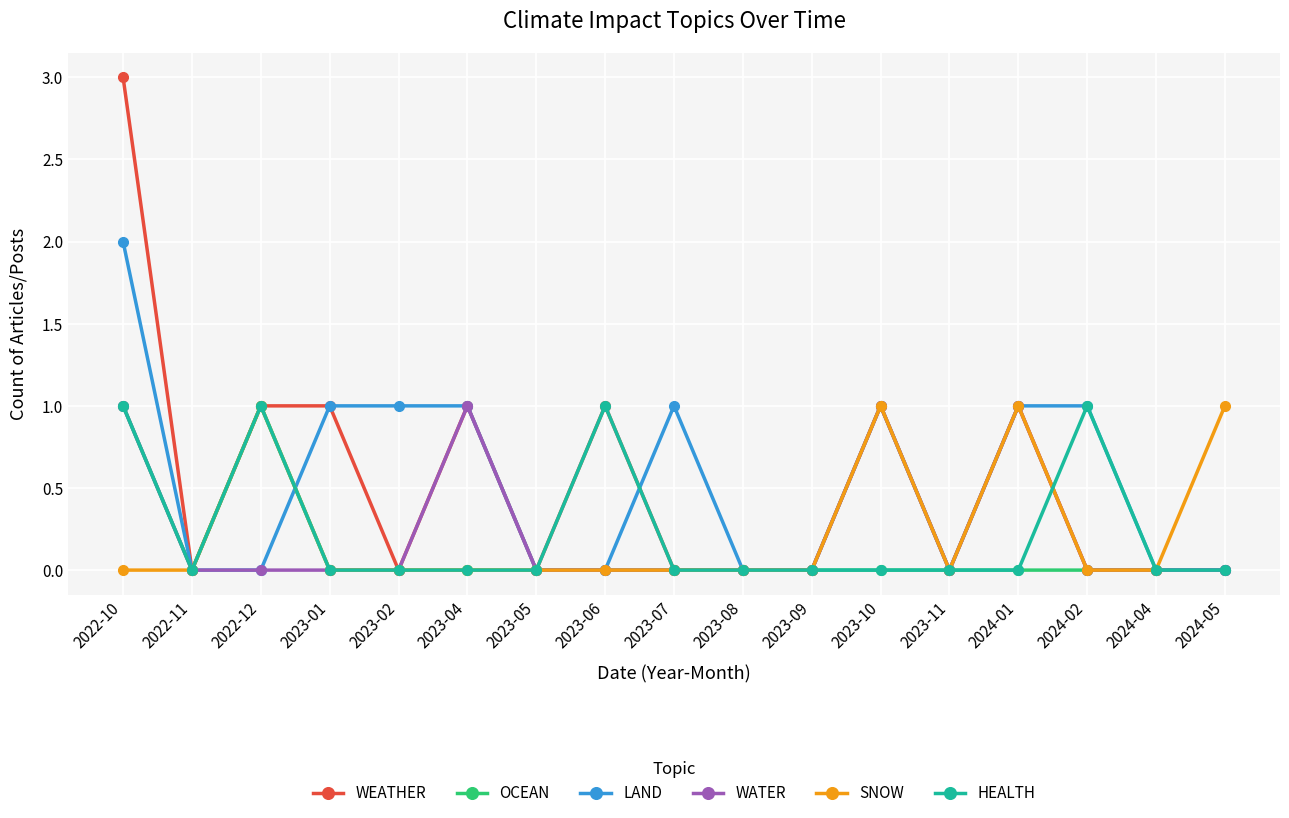

What position from the right is 2024-01?

4